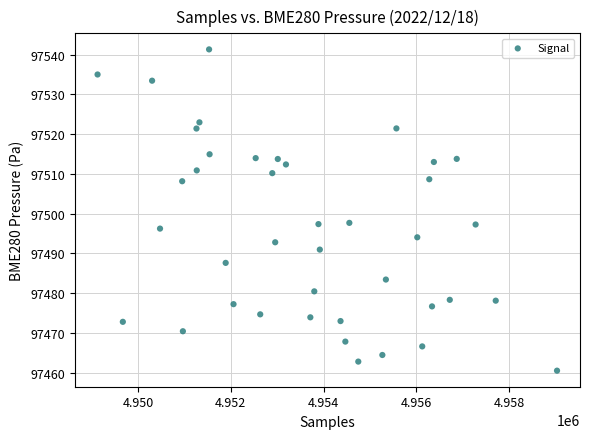

What is the range of Y values (max minus min)?

80.8